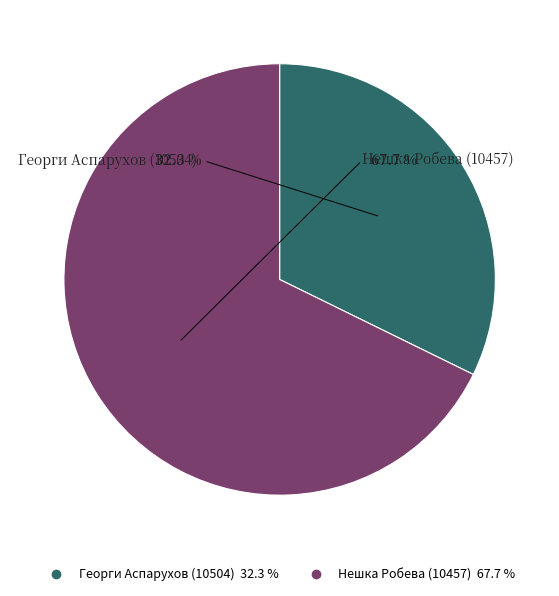

Does any single category account for the majority?

Yes